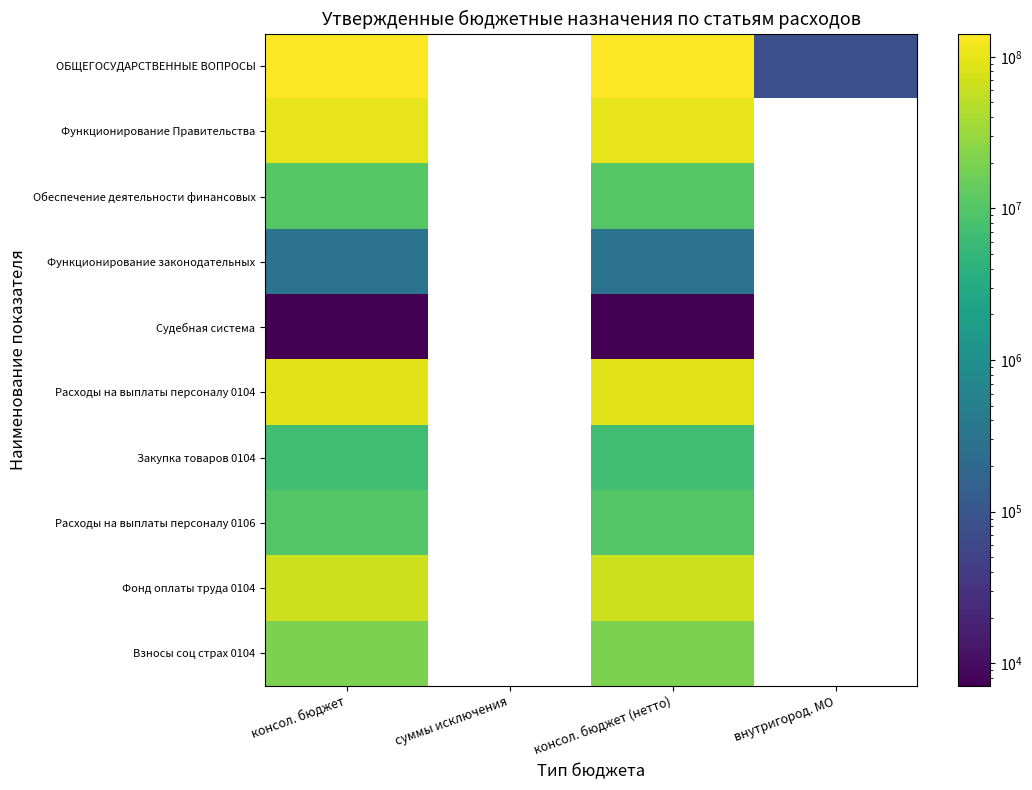

Rank the series by their maximum value, from lowest to highest.

Судебная система, Функционирование законодательных, Закупка товаров 0104, Расходы на выплаты персоналу 0106, Обеспечение деятельности финансовых, Взносы соц страх 0104, Фонд оплаты труда 0104, Расходы на выплаты персоналу 0104, Функционирование Правительства, ОБЩЕГОСУДАРСТВЕННЫЕ ВОПРОСЫ